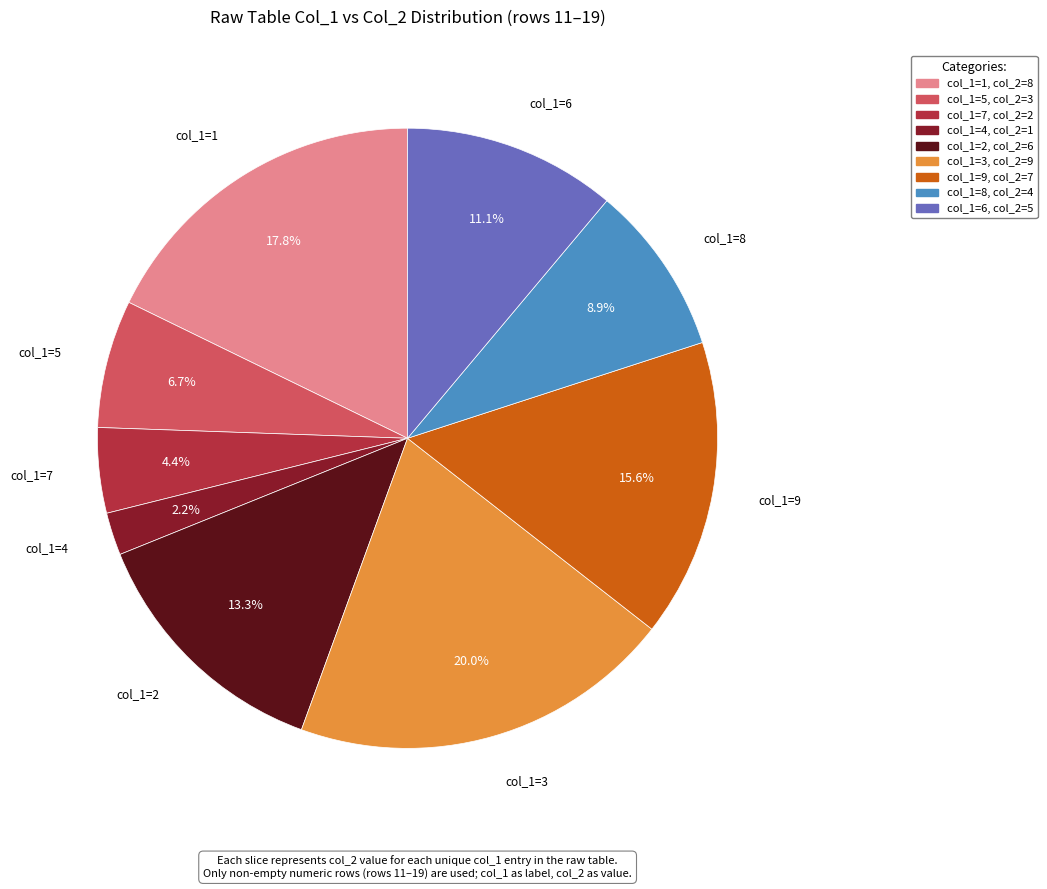

What is the largest slice in the pie chart?

col_1=3